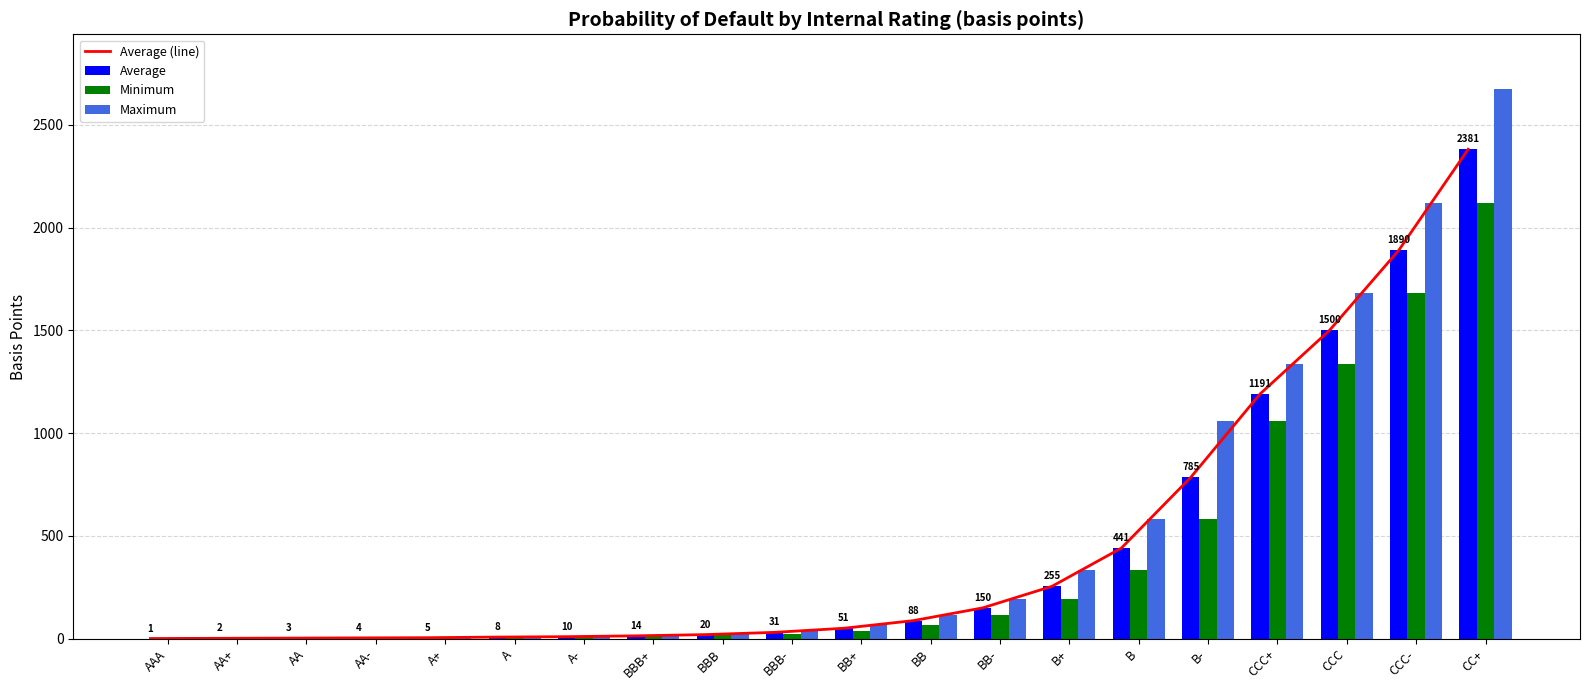

What value does the Average series have at A, to the nearest 10?

10